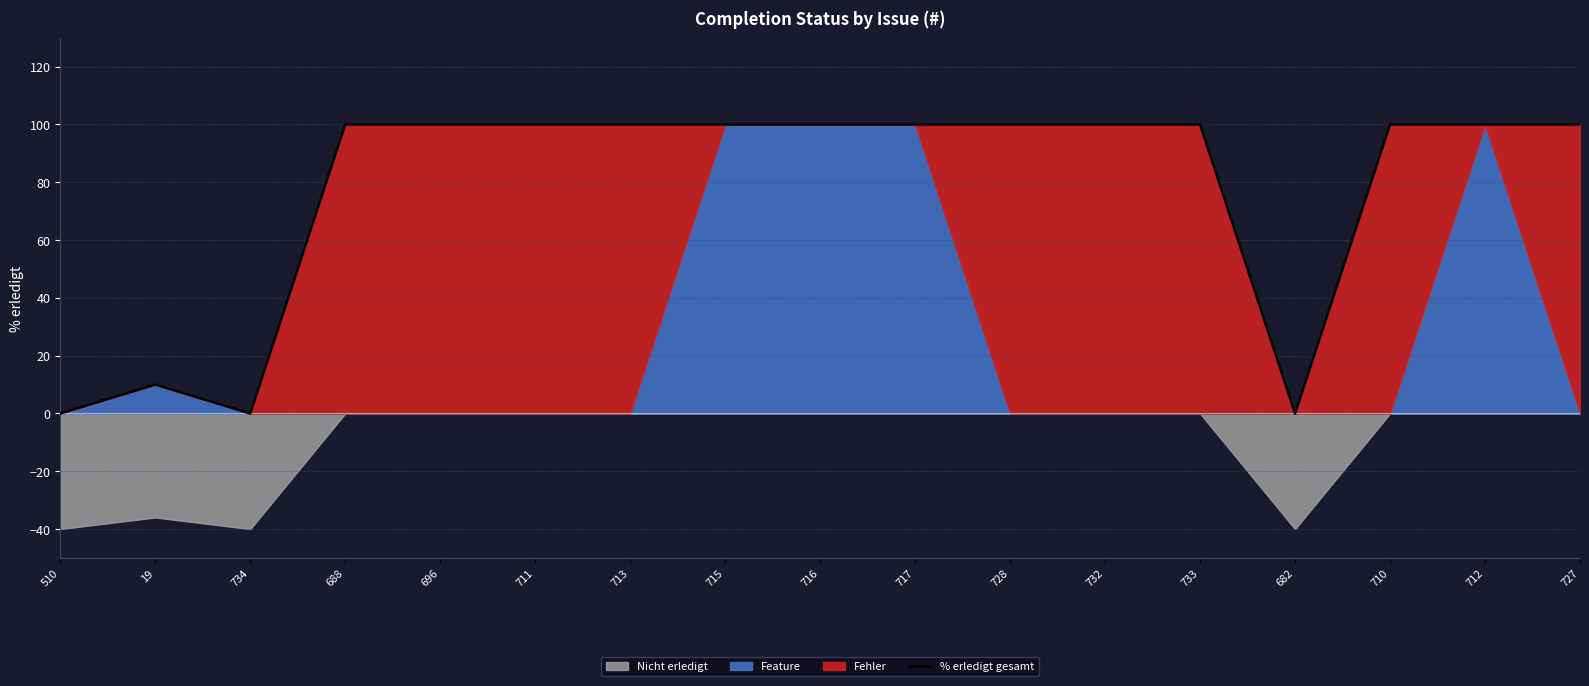

Reading left to right, extract all data points from this chart.

510=0	19=10	734=0	688=100	696=100	711=100	713=100	715=100	716=100	717=100	728=100	732=100	733=100	682=0	710=100	712=100	727=100